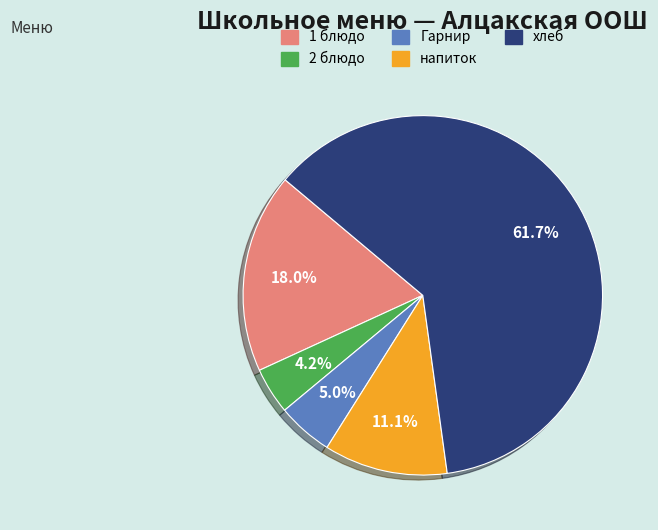

Approximately how many times larger is the value at напиток compared to хлеб?

0.2